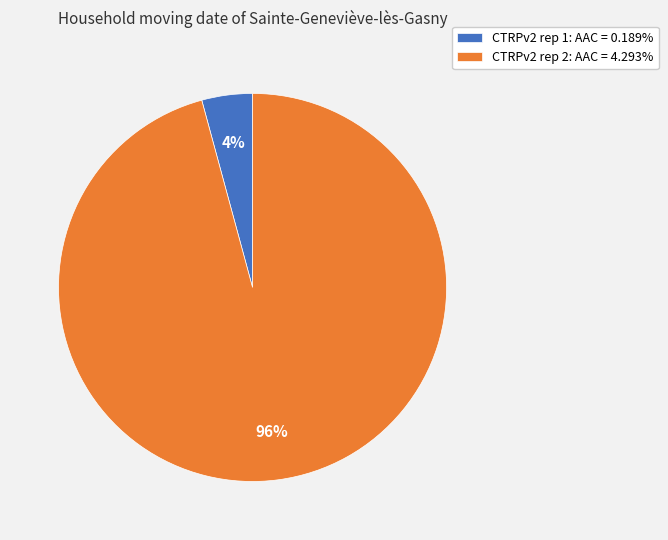

Which slice is the largest?

CTRPv2 rep 2